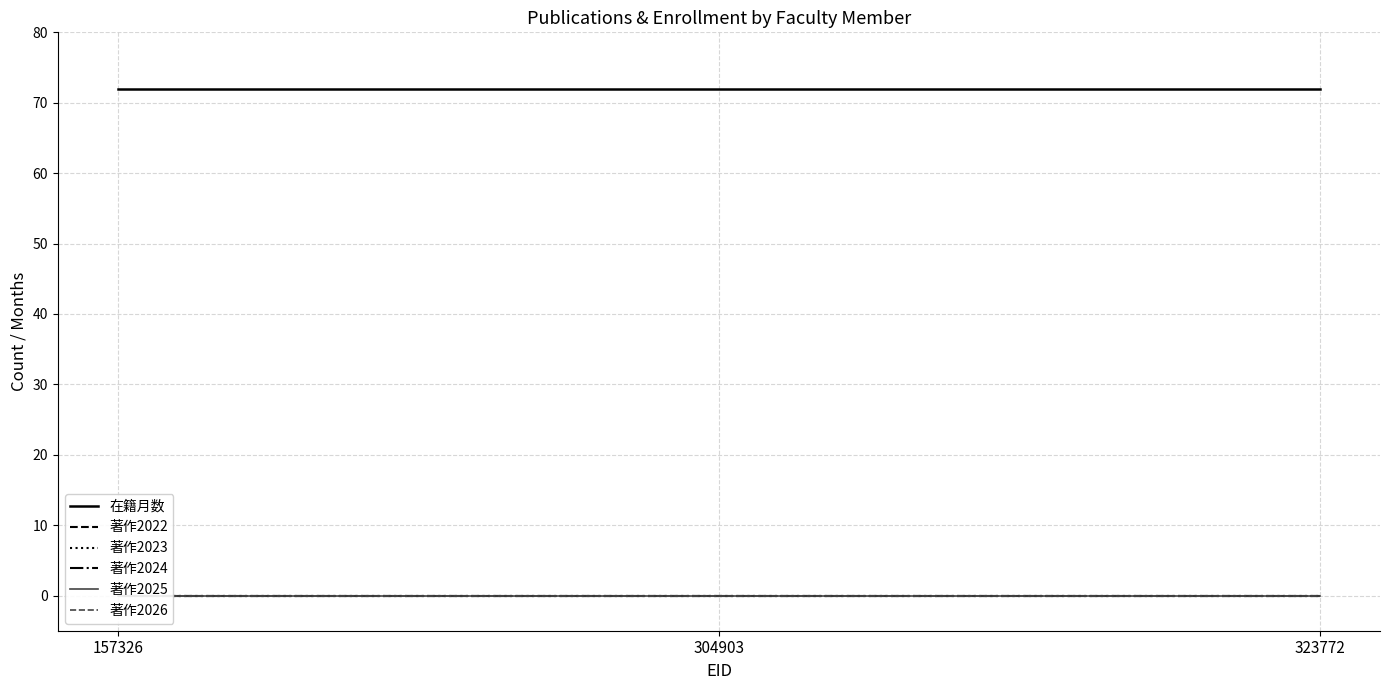

At how many categories does at least one series exceed 4?

3